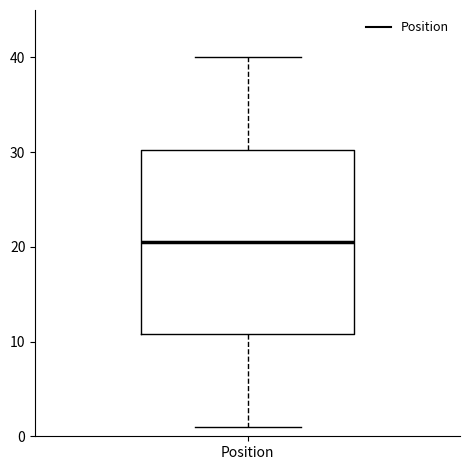

Read this box plot against the y-axis: the position of the median line, the range covered by the box, and the ends of both whiskers. The values are not printed on the chart, so give them approximately, as read against the axis.

median 21, box 11 to 30, whiskers 1 to 40